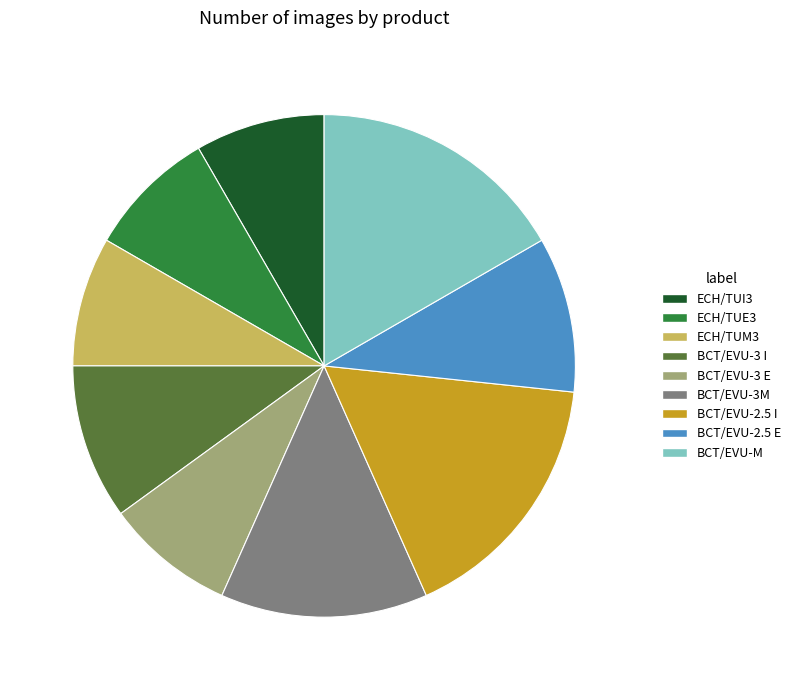

Count the number of slices in the pie.

9